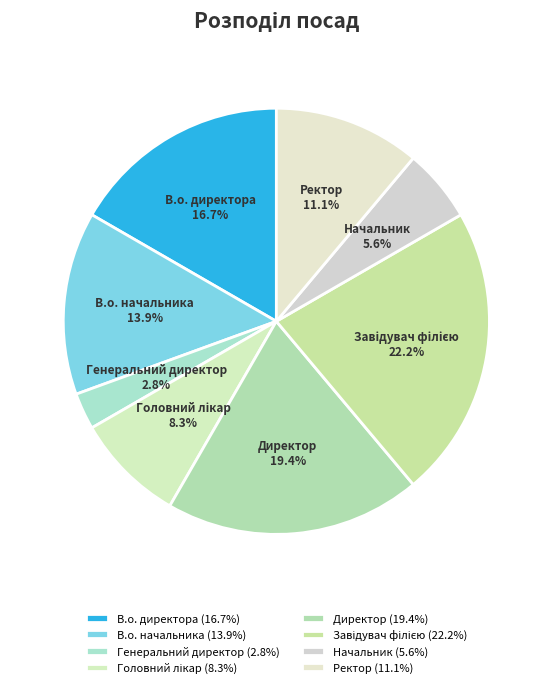

What portion of the pie excludes Генеральний директор?

97.2%